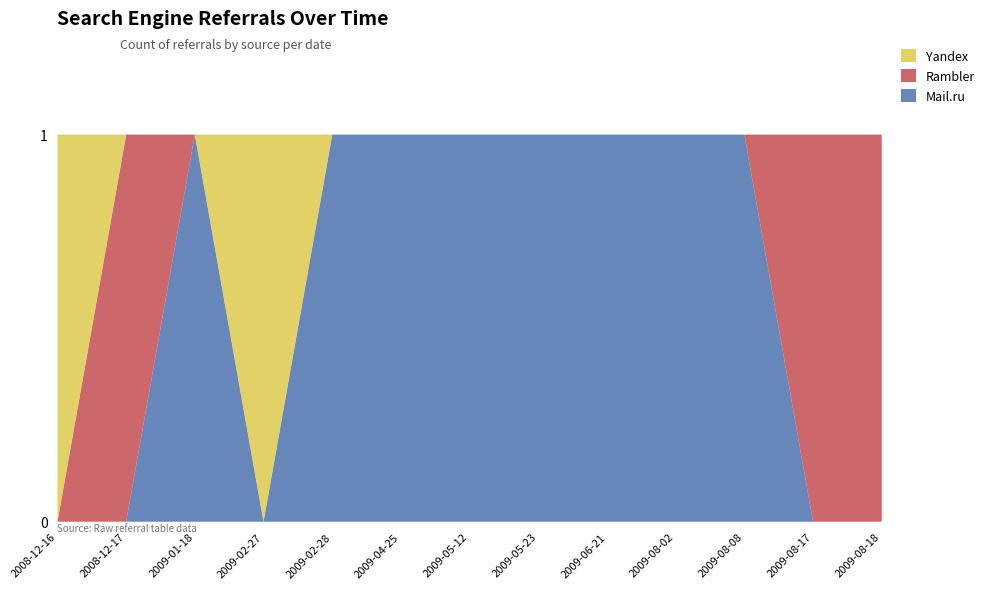

Reading left to right, what are all the values shown in this chart?

Mail.ru: 2008-12-16=0	2008-12-17=0	2009-01-18=1	2009-02-27=0	2009-02-28=1	2009-04-25=1	2009-05-12=1	2009-05-23=1	2009-06-21=1	2009-08-02=1	2009-08-08=1	2009-08-17=0	2009-08-18=0
Rambler: 2008-12-16=0	2008-12-17=1	2009-01-18=0	2009-02-27=0	2009-02-28=0	2009-04-25=0	2009-05-12=0	2009-05-23=0	2009-06-21=0	2009-08-02=0	2009-08-08=0	2009-08-17=1	2009-08-18=1
Yandex: 2008-12-16=1	2008-12-17=0	2009-01-18=0	2009-02-27=1	2009-02-28=0	2009-04-25=0	2009-05-12=0	2009-05-23=0	2009-06-21=0	2009-08-02=0	2009-08-08=0	2009-08-17=0	2009-08-18=0